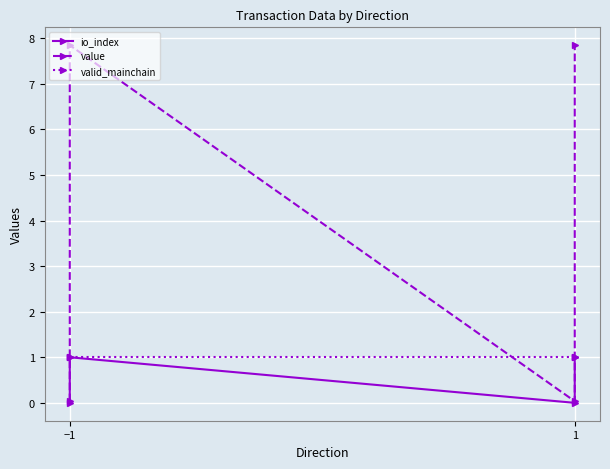

Which category has the highest value across all series?

−1